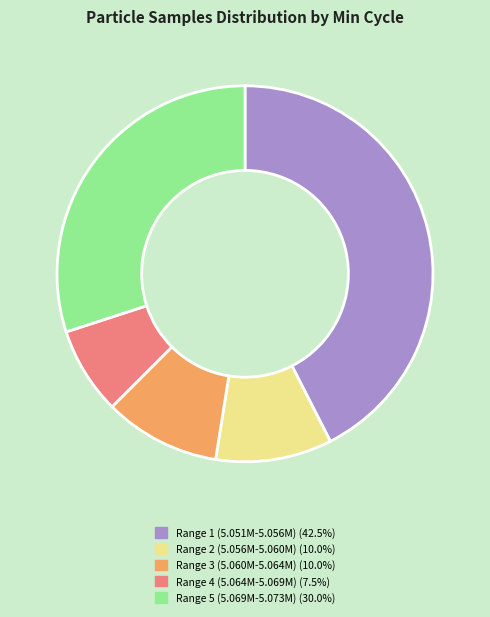

Is there a majority slice in this chart?

No